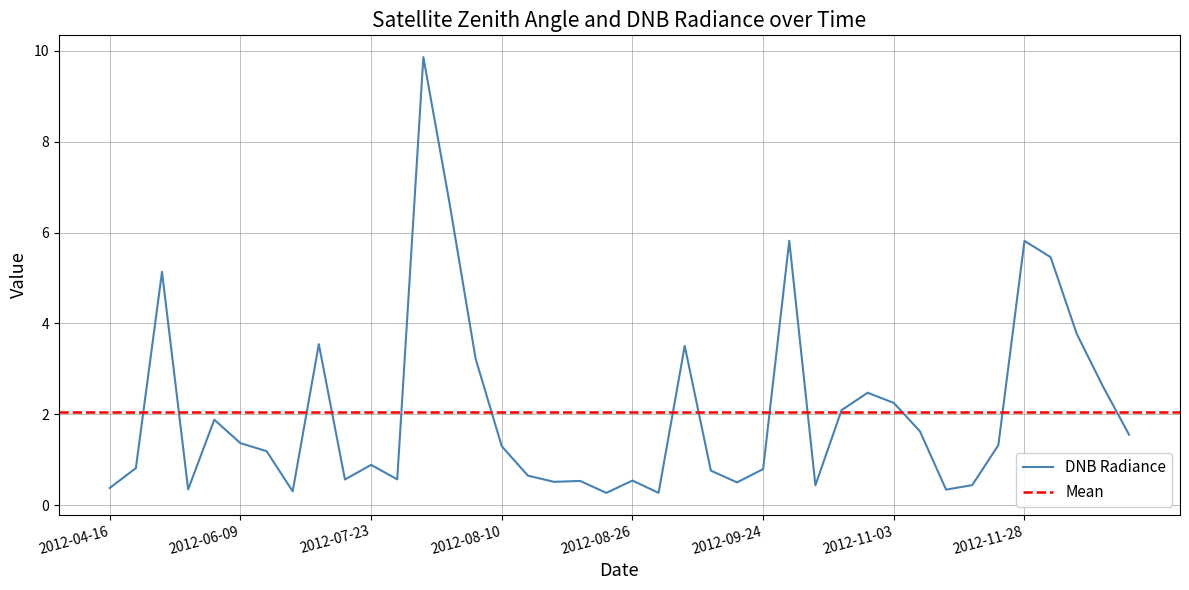

How many categories are shown in the chart?

40